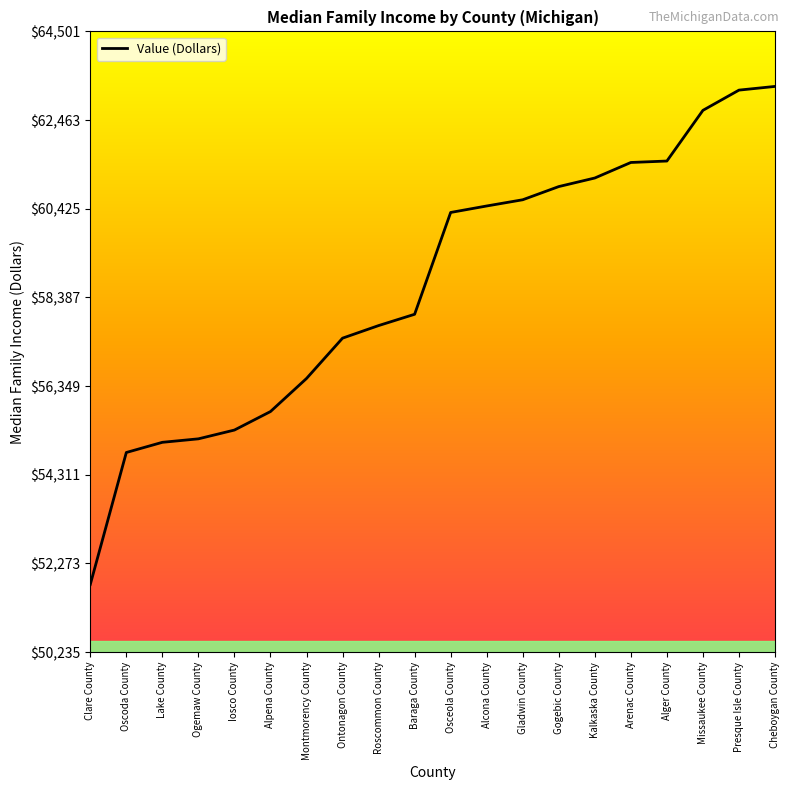

What is the label of the 16th point from the left?

Arenac County